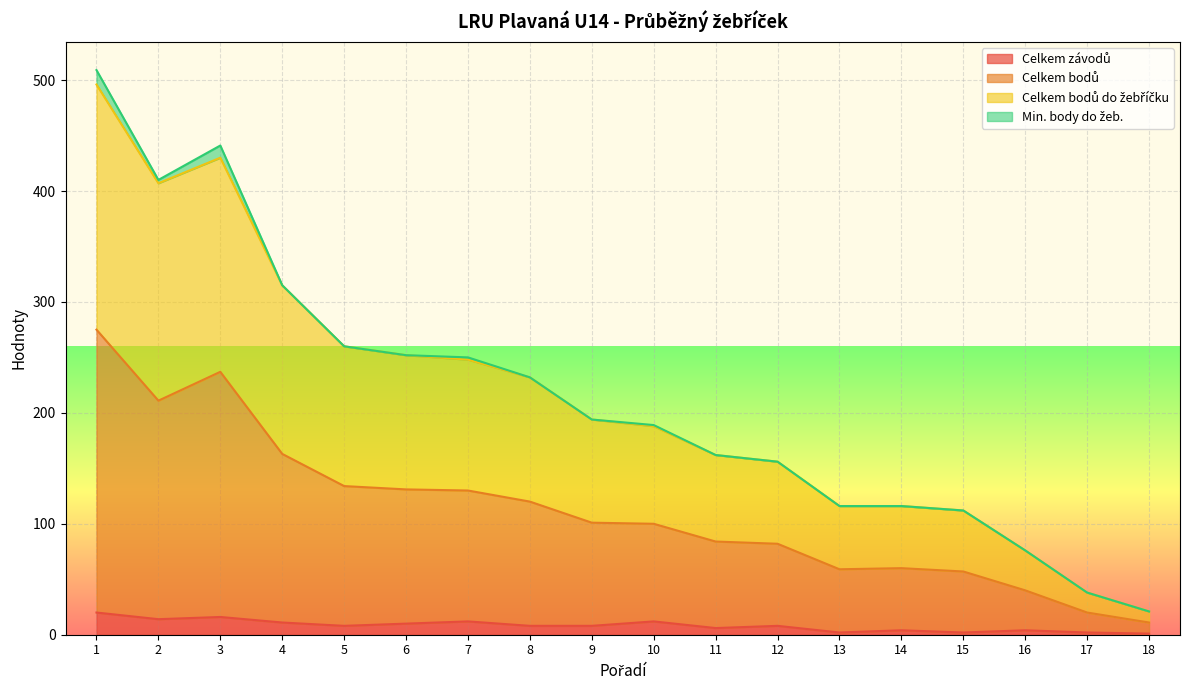

What is the average value of the Celkem závodů series?

8